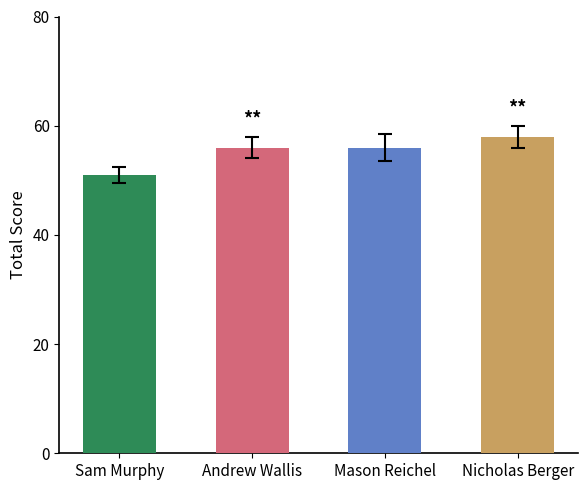

Reading left to right, list all the values displayed in this chart.

Sam Murphy=51	Andrew Wallis=56	Mason Reichel=56	Nicholas Berger=58